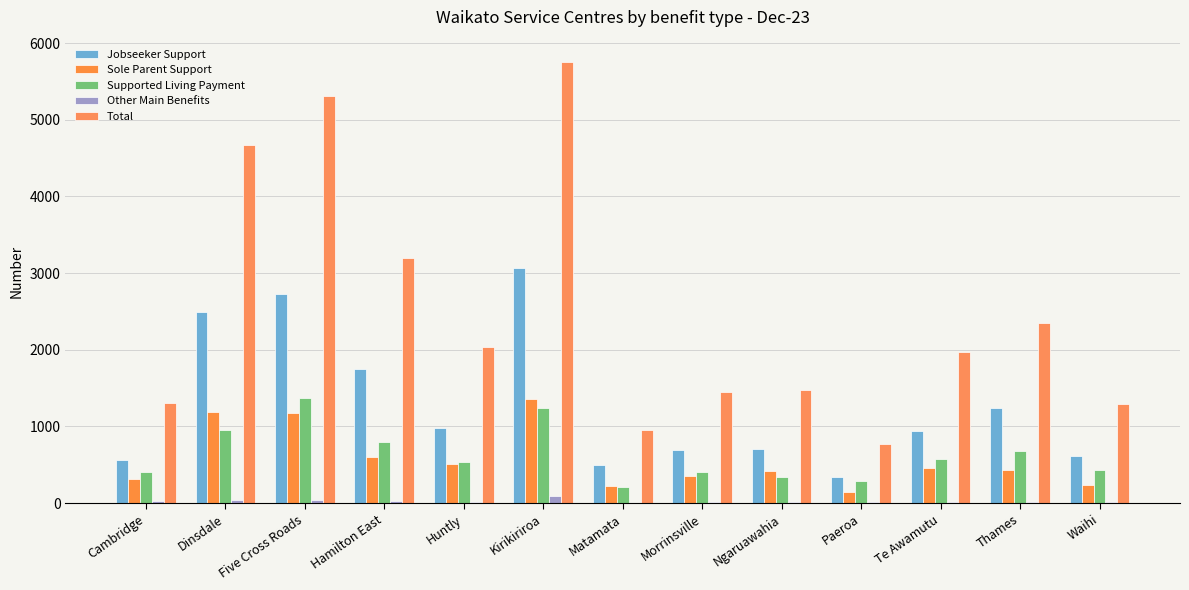

Are the bars horizontal?

No